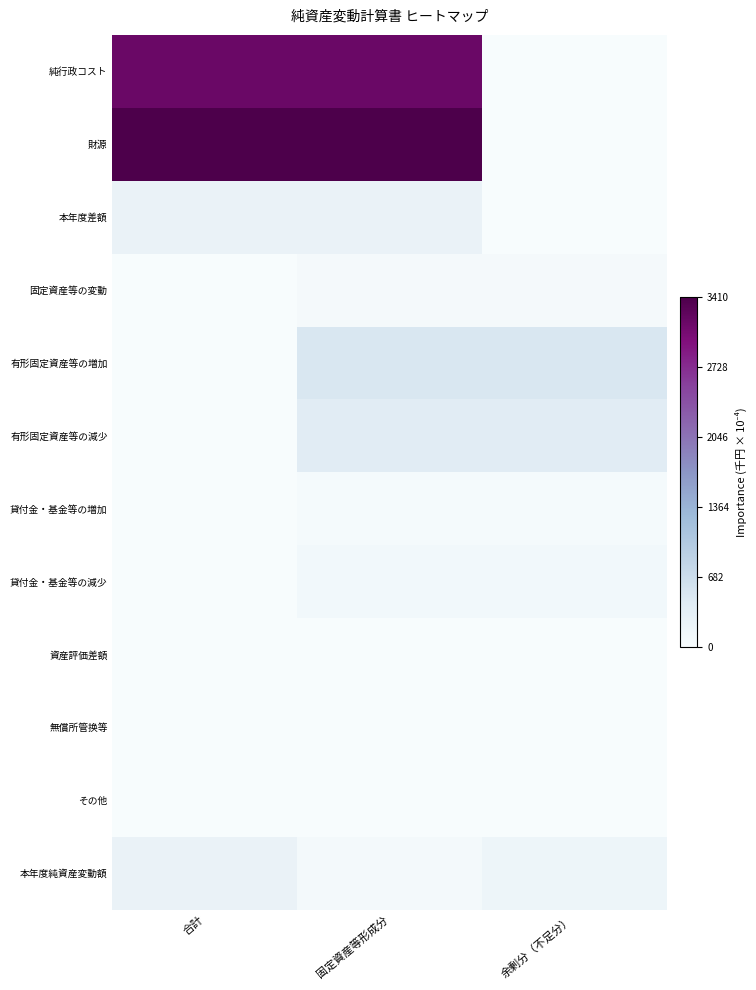

At which category is the sum across all series the highest?

固定資産等形成分